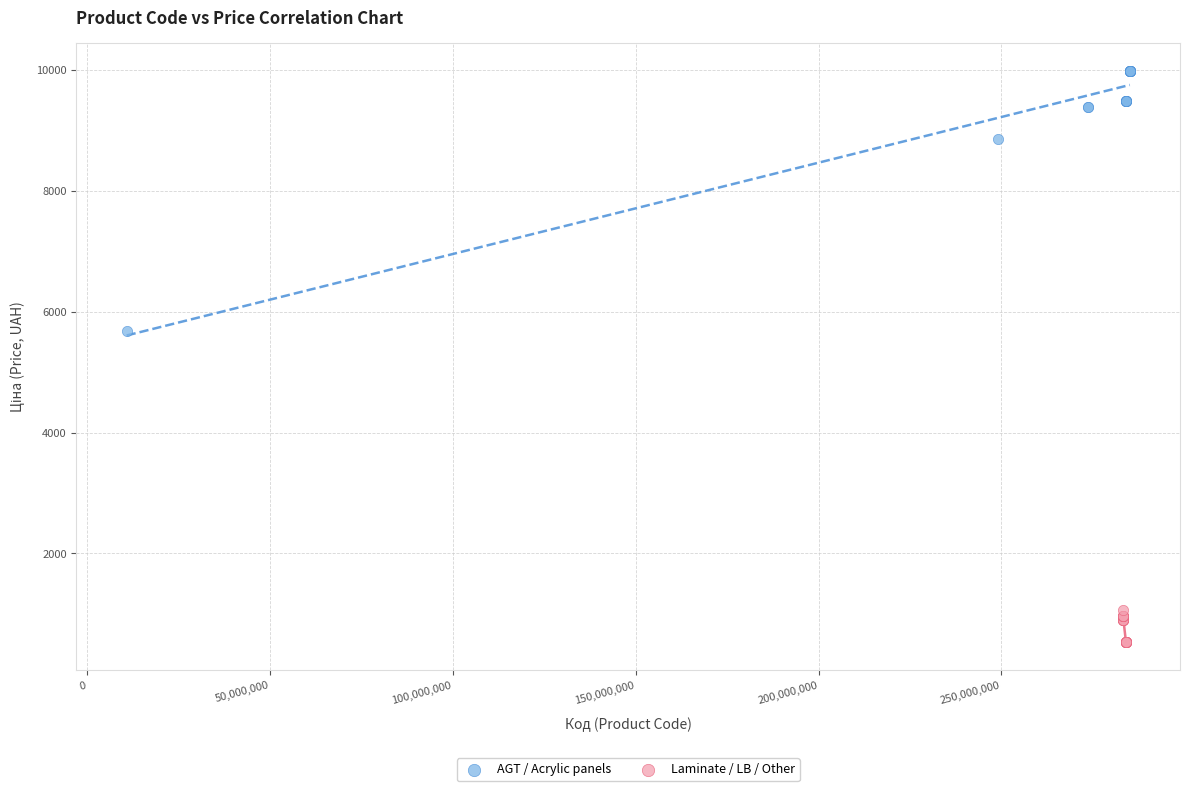

Which series has the widest spread of Y values?

AGT / Acrylic panels